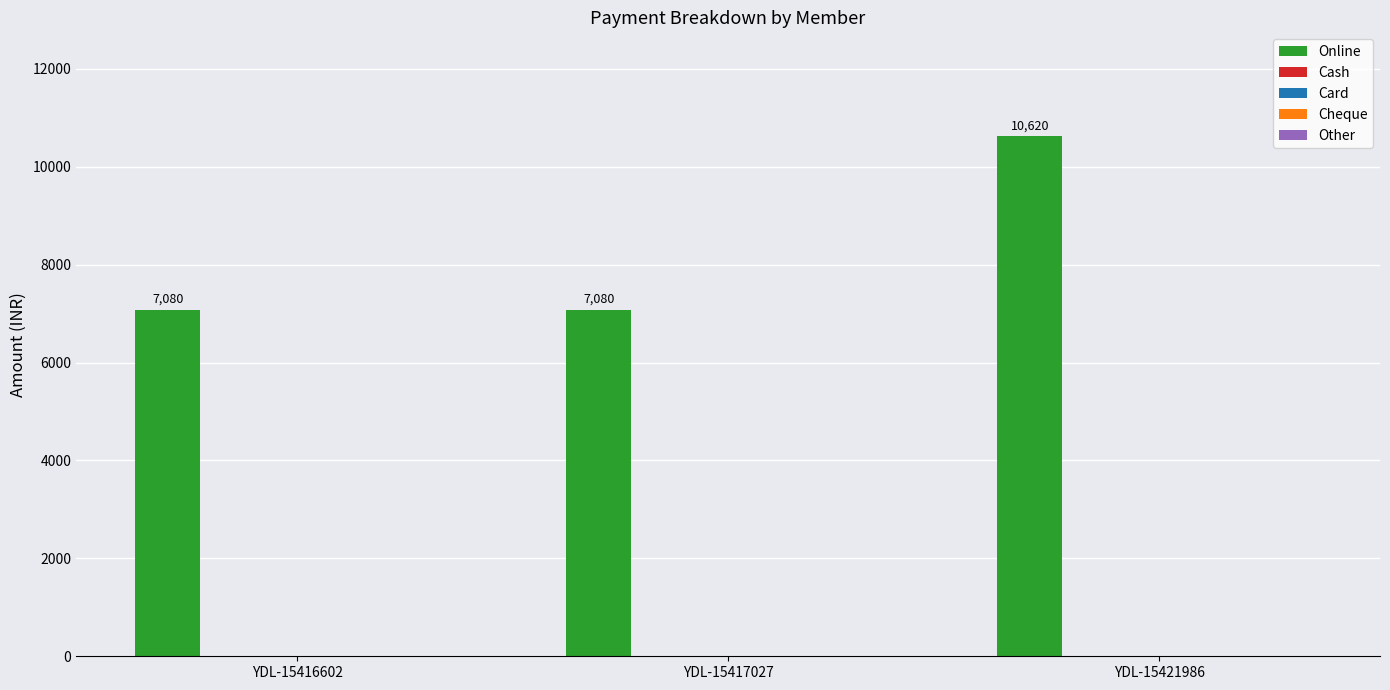

Count the values in the range 7080 to 10620.

3